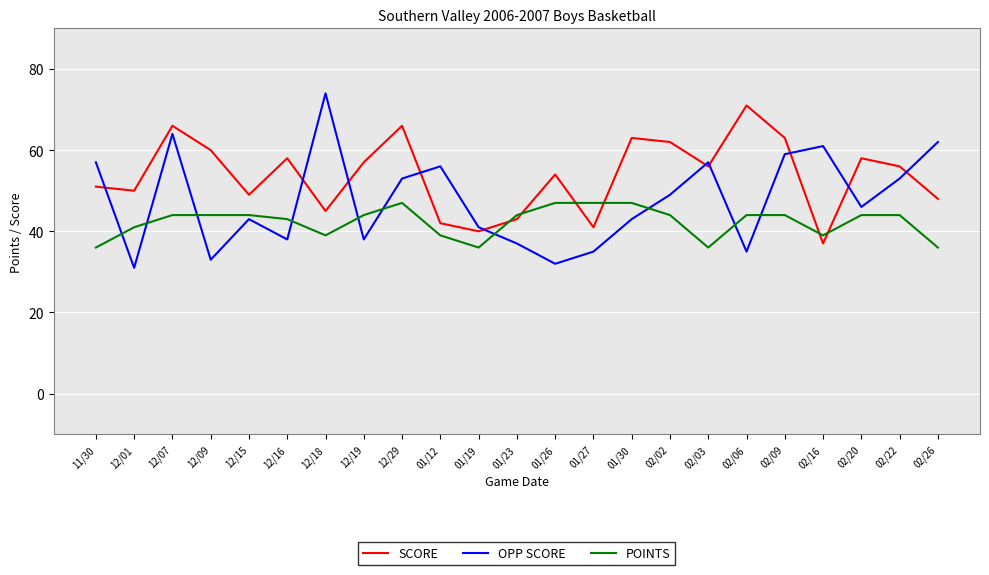

At which category does SCORE reach its first local valley?

12/01